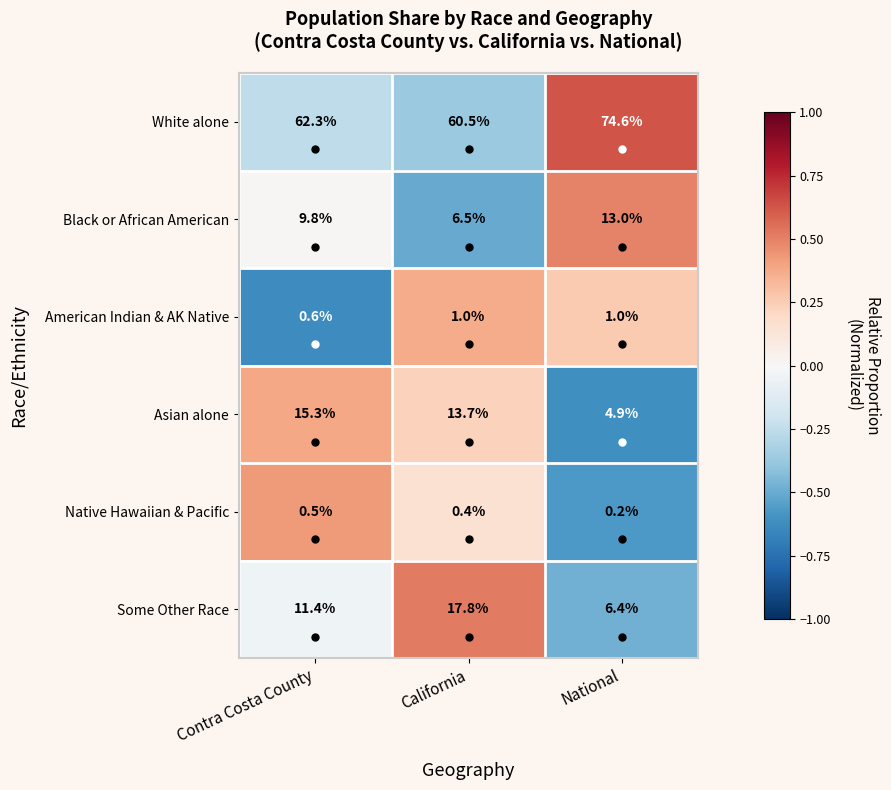

At which category does the chart reach its peak across all series?

National